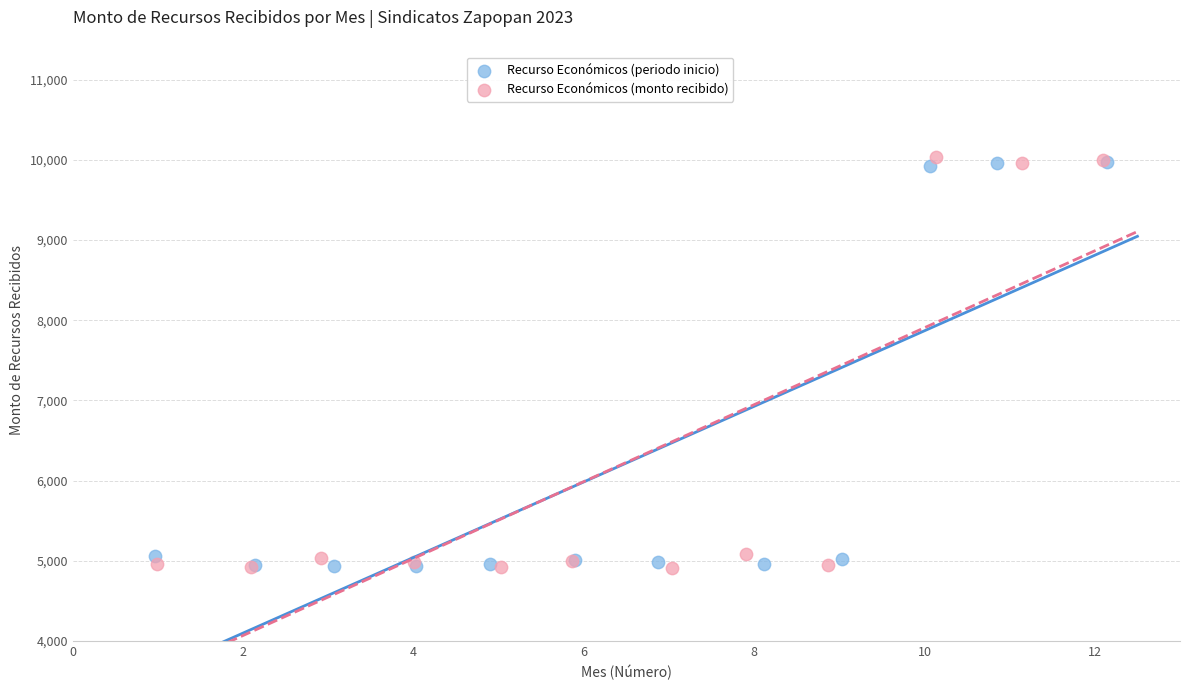

Which series has the widest spread of Y values?

Recurso Económicos (monto recibido)